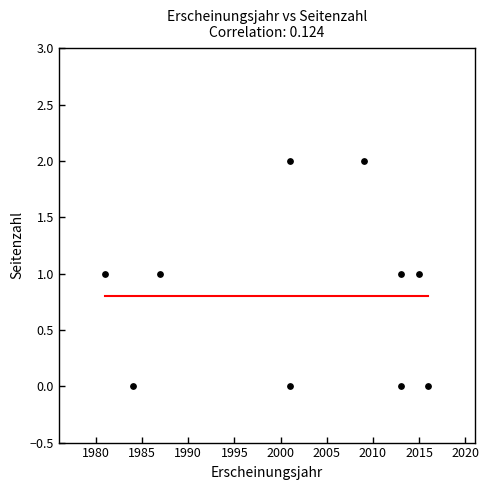

What is the range of X values (max minus min)?

35